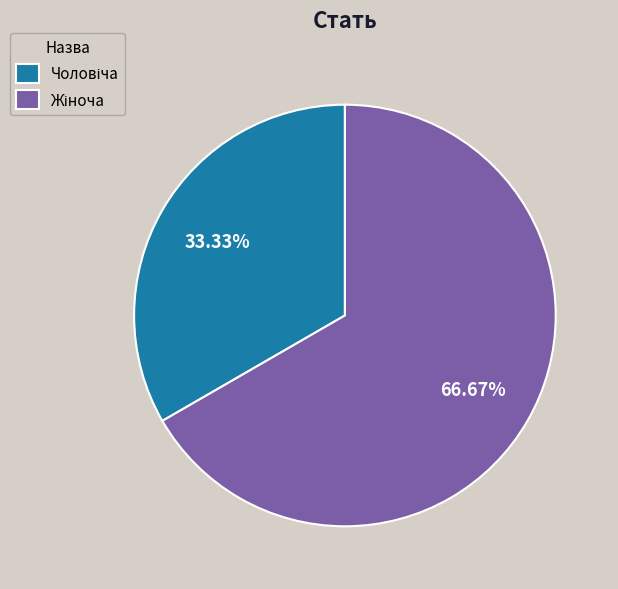

Does any single category account for the majority?

Yes